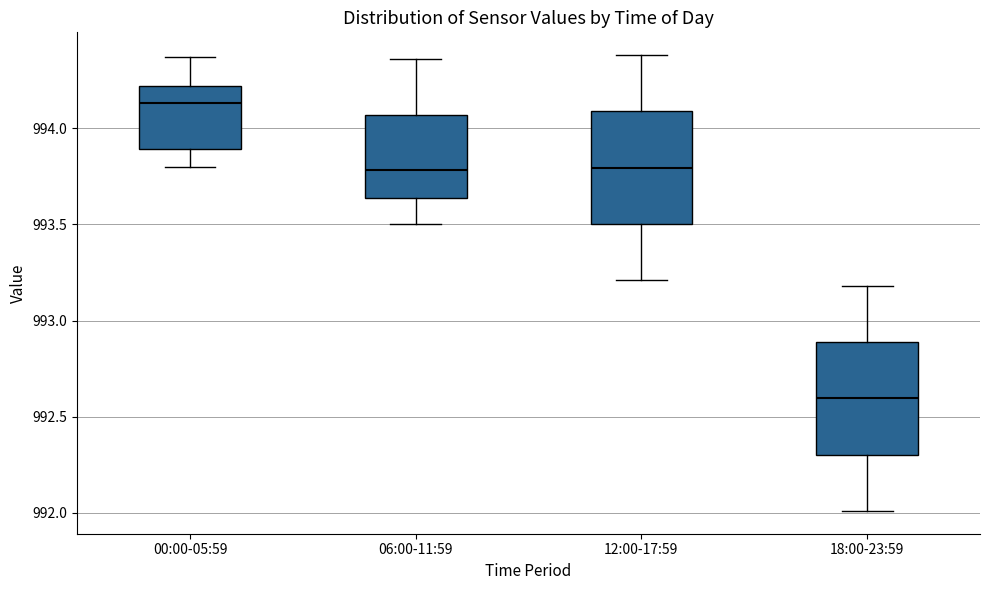

Which box's median line is the highest?

00:00-05:59